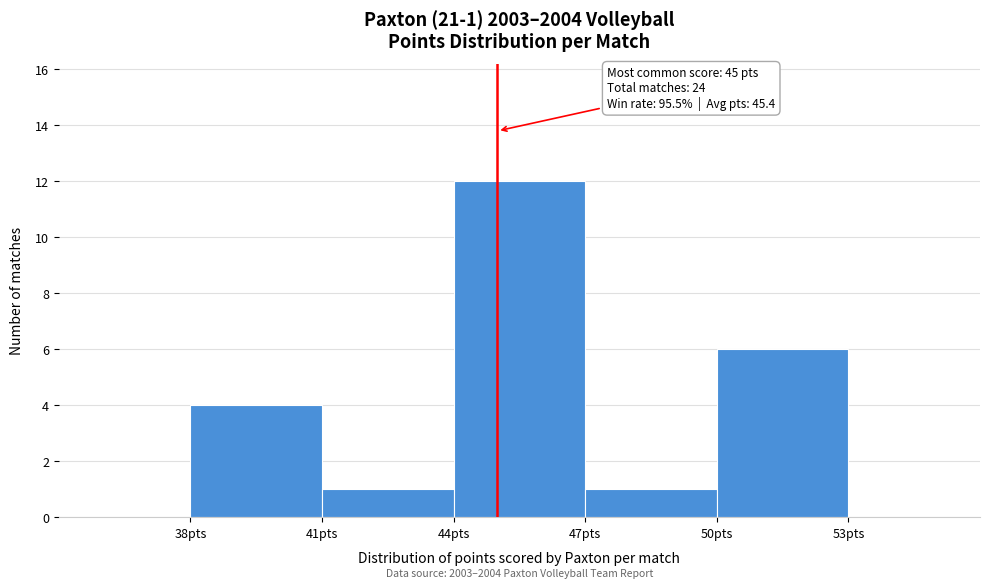

Over which range of the x-axis is the bar tallest?

44 to 47